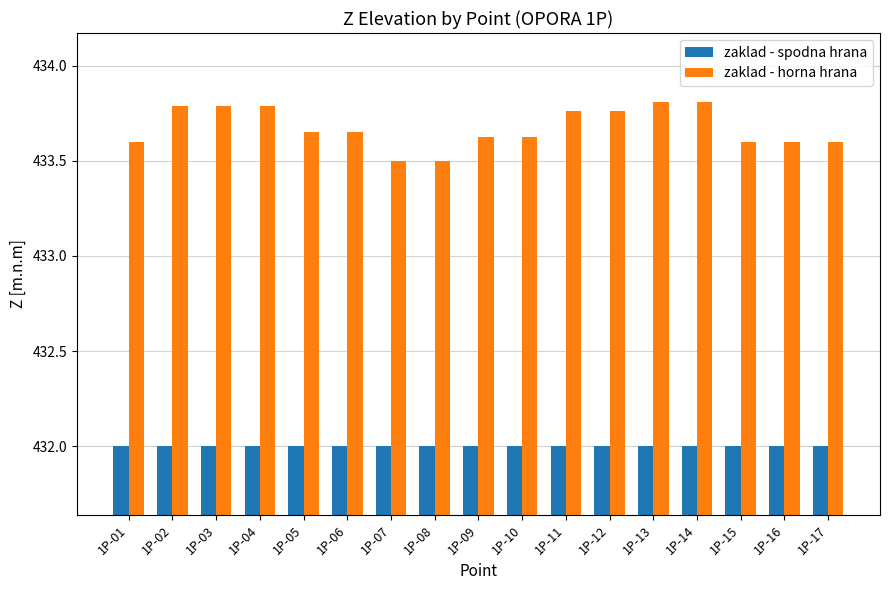

What is the minimum value shown in the chart?

432.0